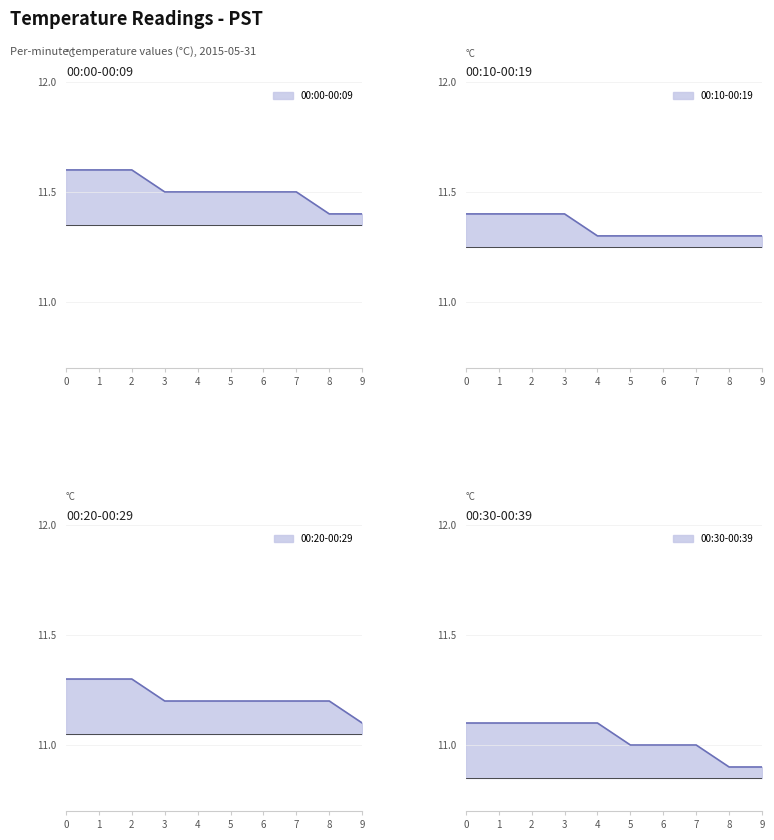

True or false: 00:30-00:39 and 00:20-00:29 intersect in this chart.

False